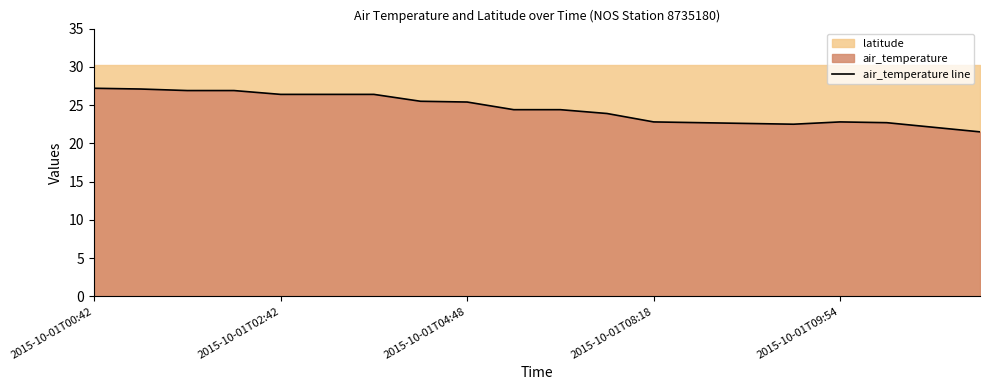

What is the maximum value for air_temperature line?

27.2